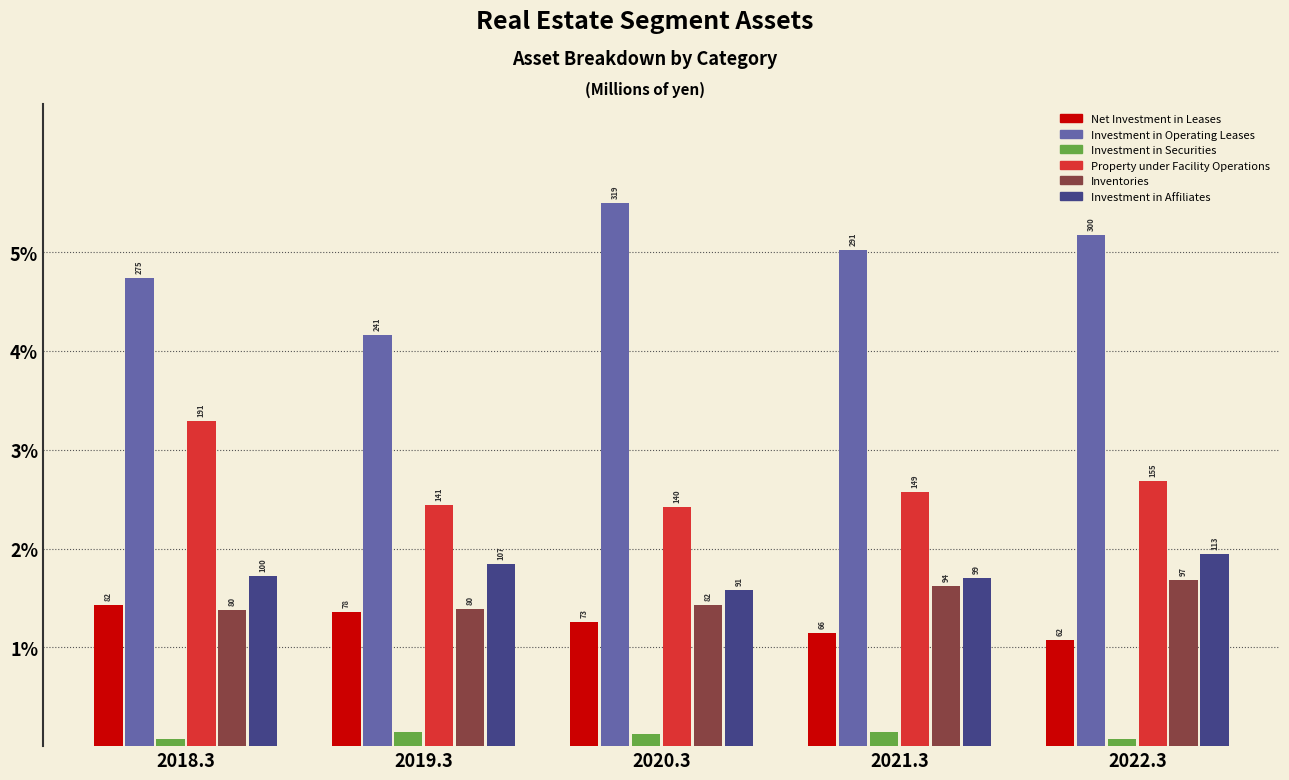

What are all the series names shown in the legend?

Net Investment in Leases, Investment in Operating Leases, Investment in Securities, Property under Facility Operations, Inventories, Investment in Affiliates